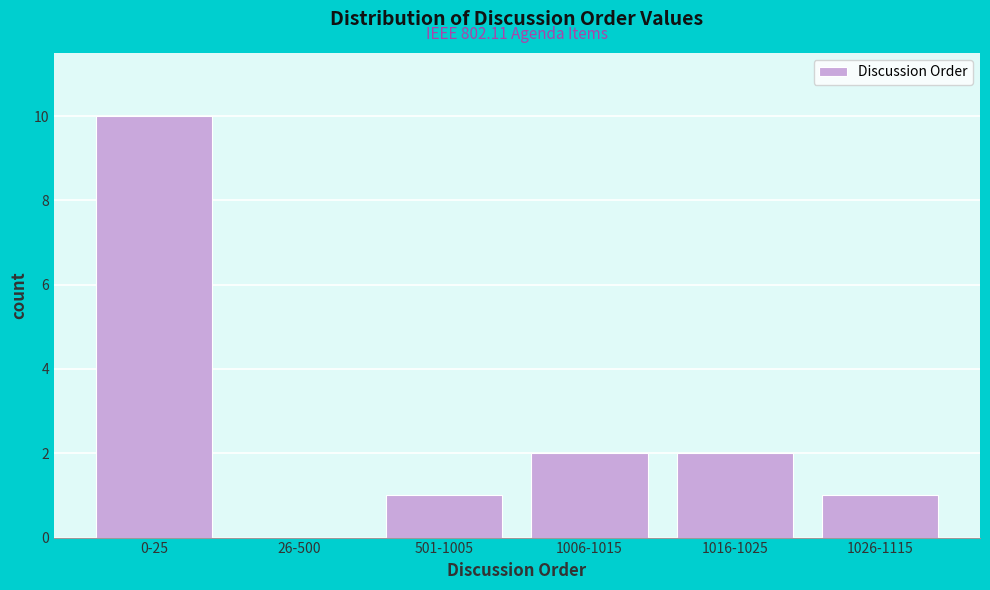

Reading left to right, list all the values displayed in this chart.

0-25=10	26-500=0	501-1005=1	1006-1015=2	1016-1025=2	1026-1115=1